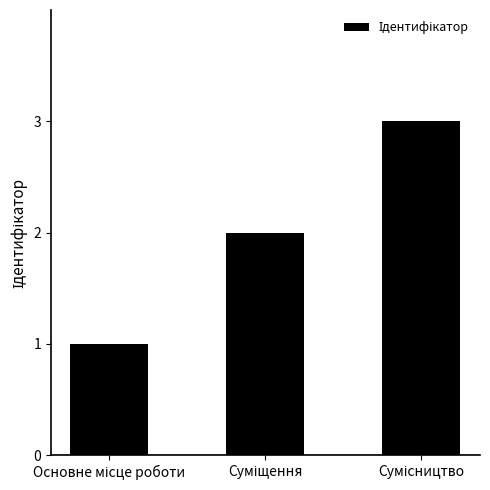

What is the maximum value shown in the chart?

3